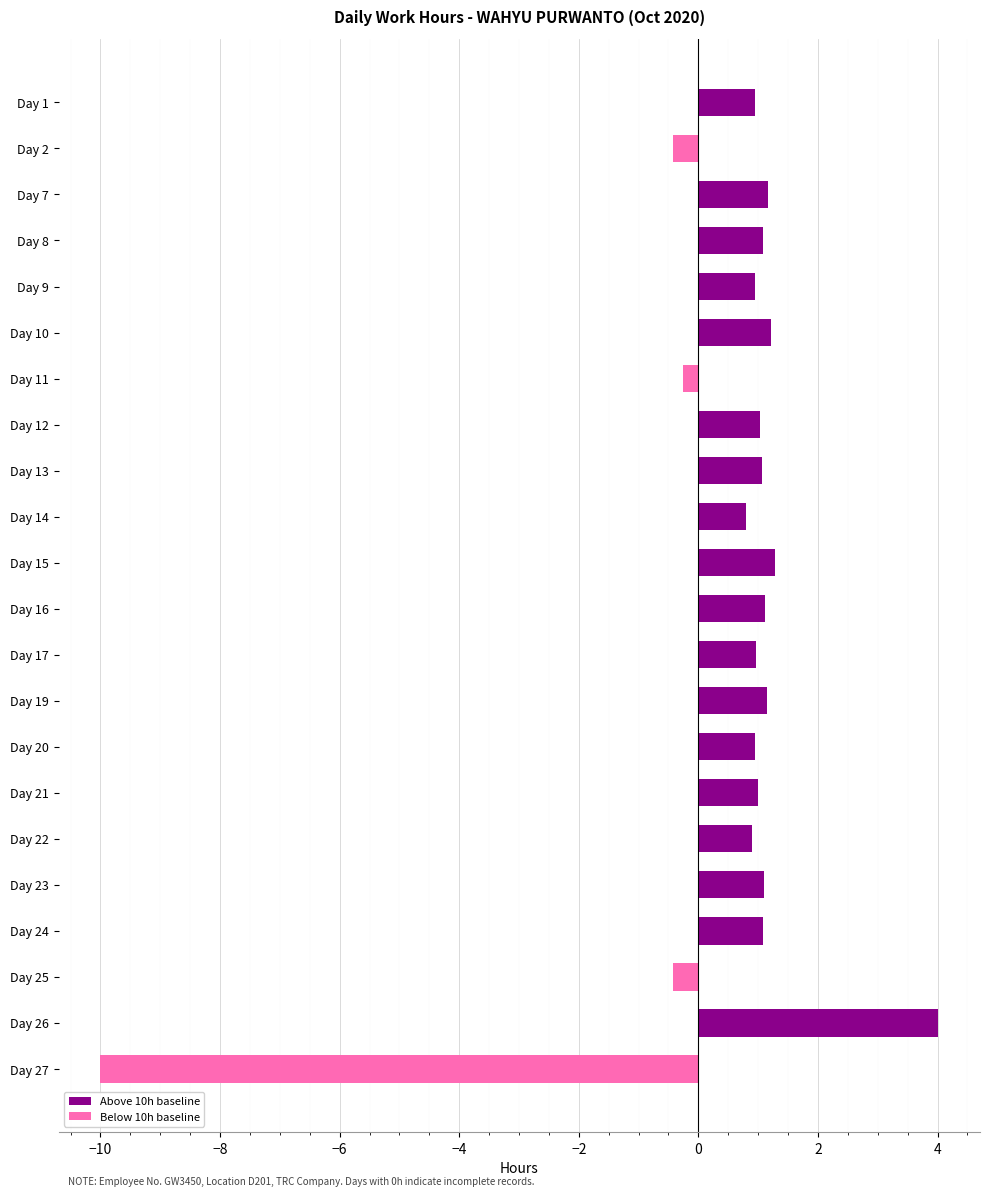

What is the value of the 19th bar from the top?

1.1